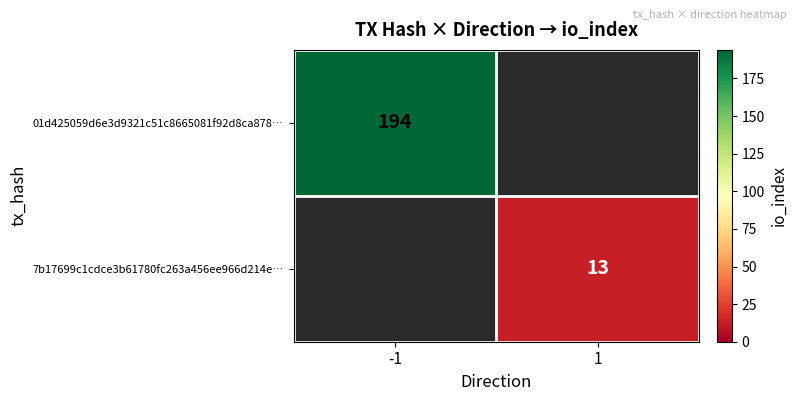

Which has a higher value, 1 or -1?

-1